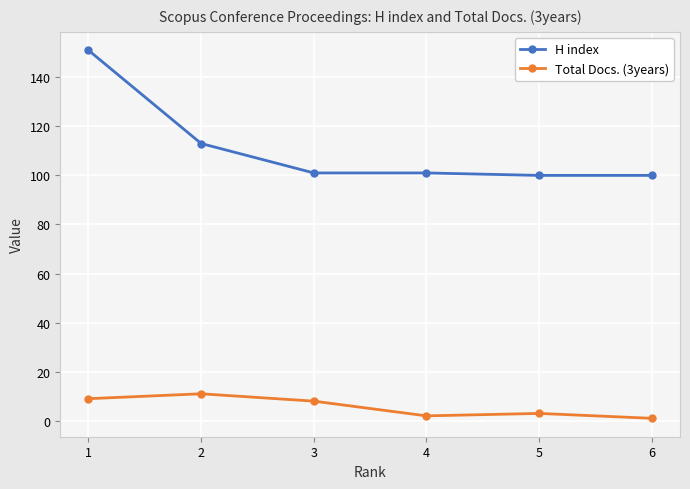

What is the sum of the H index values at 4 and 3?

202